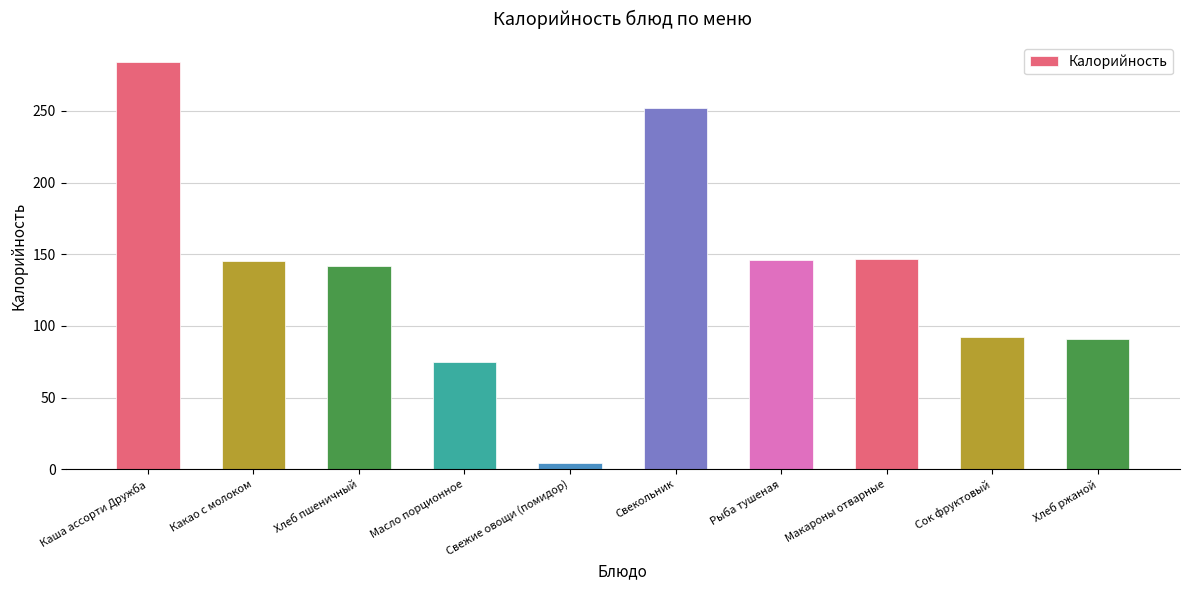

What is the difference between the maximum and minimum values?

280